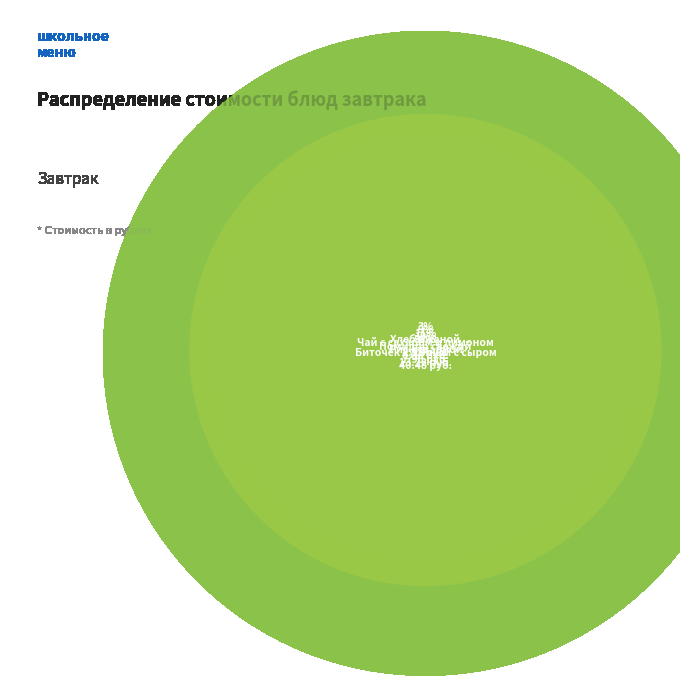

Is it true that Биточек куриный с сыром is 58% of the pie?

True